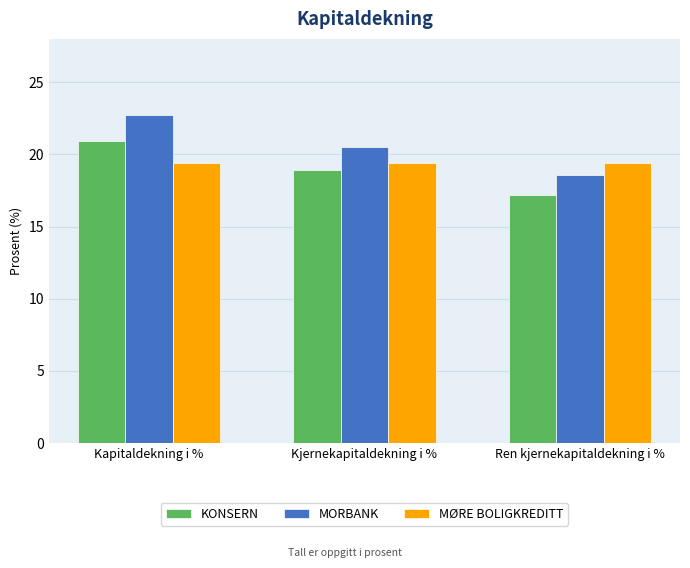

What is the label of the 1st bar from the left?

Kapitaldekning i %